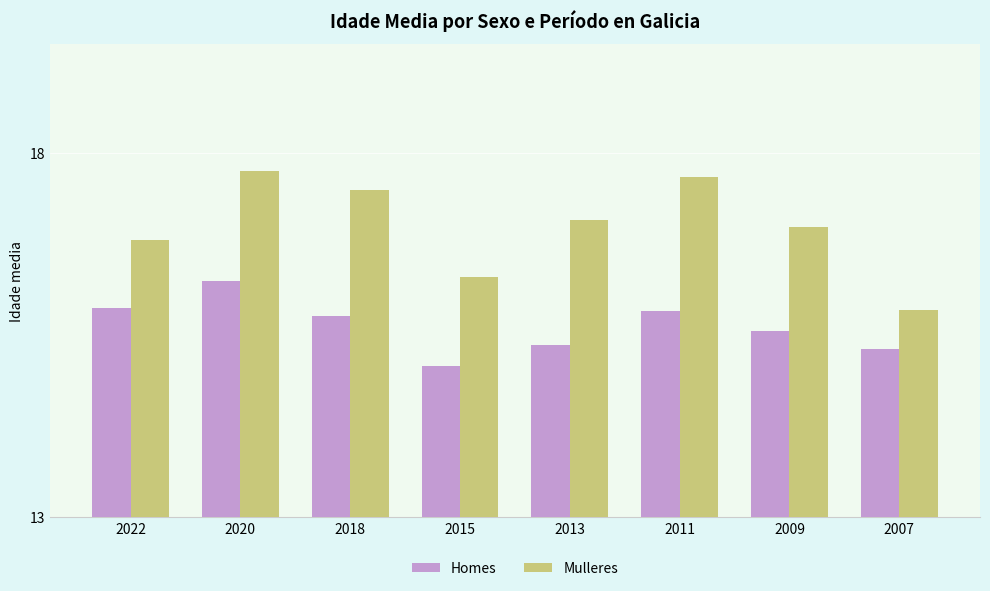

At which label is Homes closest to 15?

2015